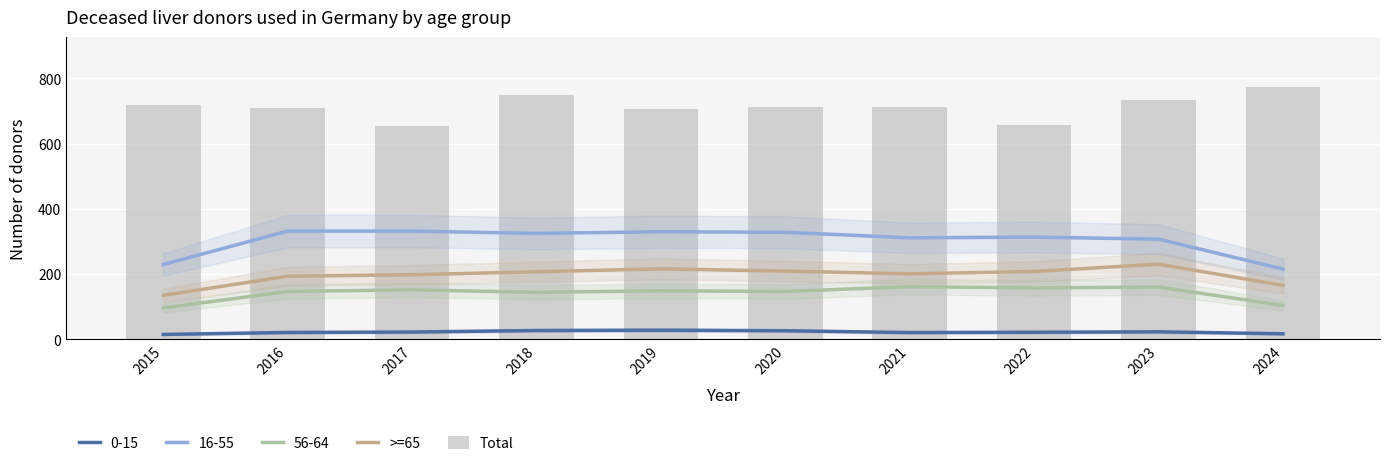

Rank the series at 2019 from highest to lowest value.

Total, >=65